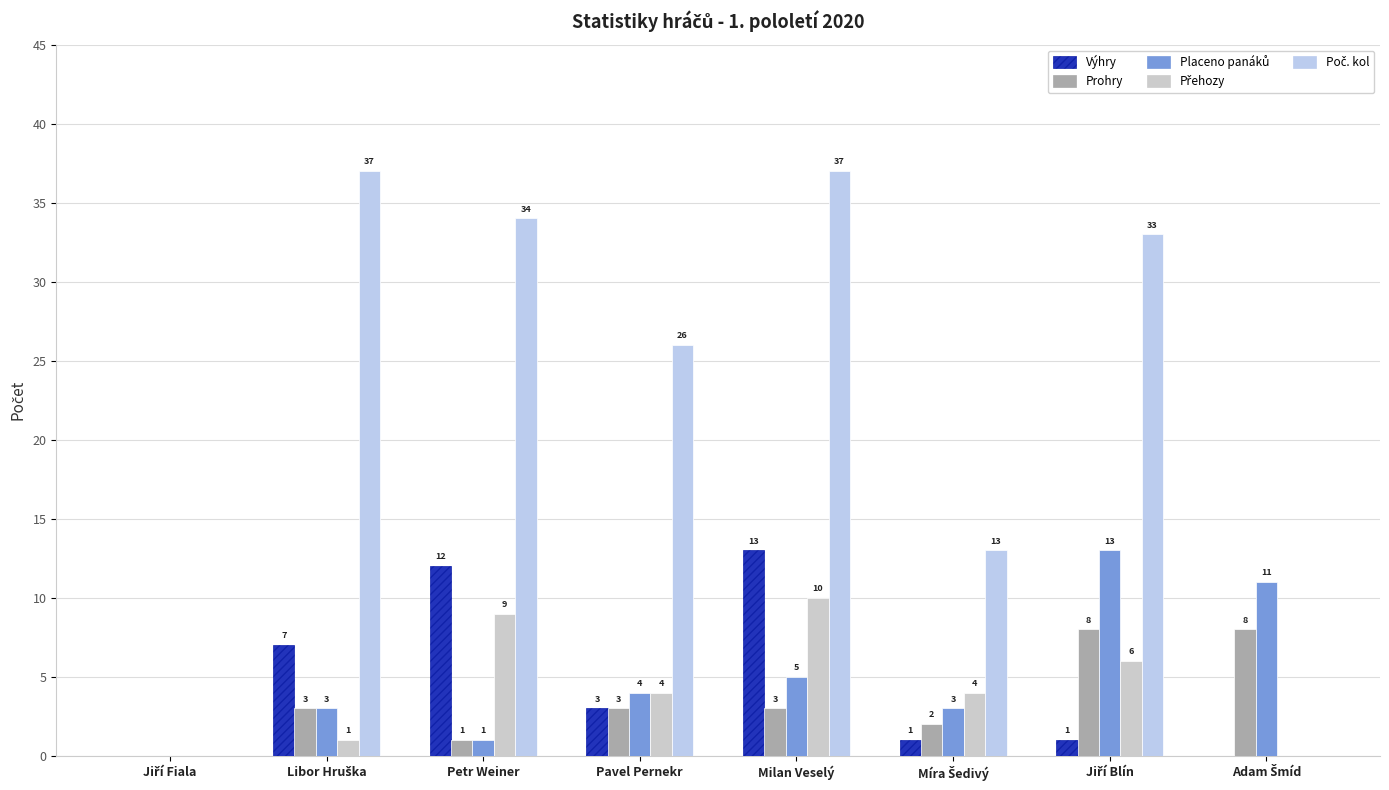

How many positive values does the Prohry series have?

7